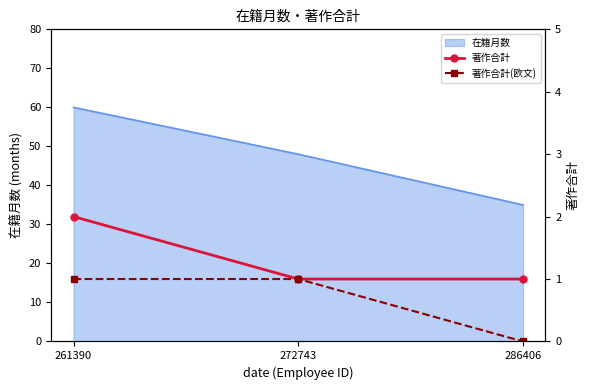

At how many categories does at least one series exceed 0?

3